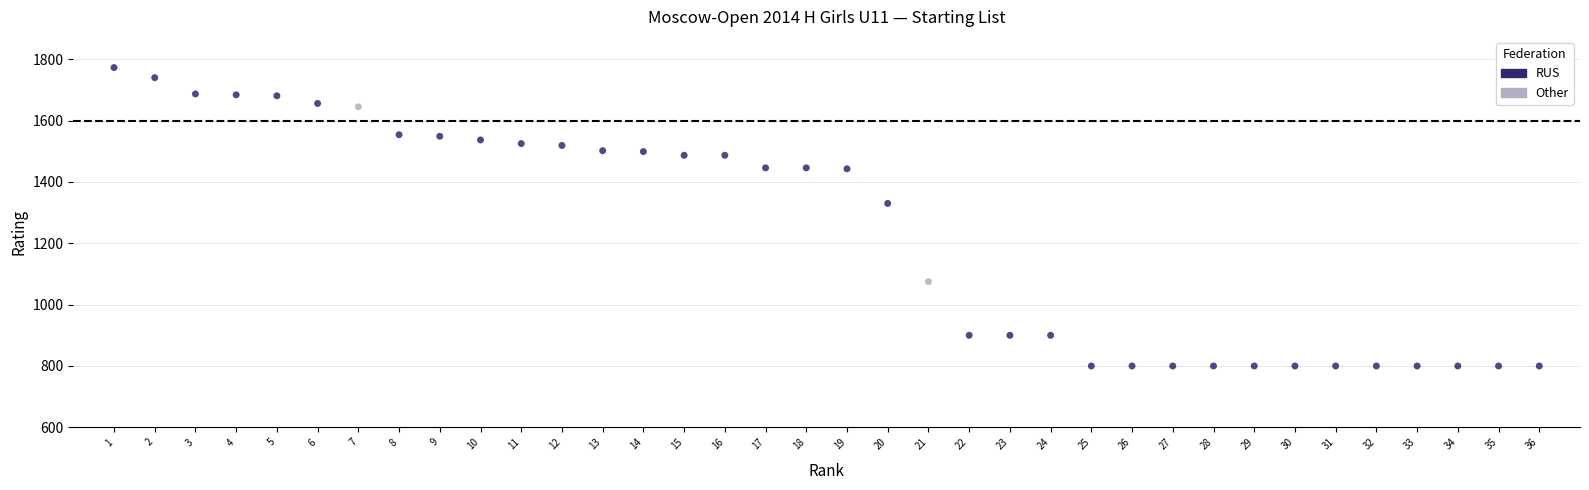

What Y value in the scatter plot is closest to 1286?

1330